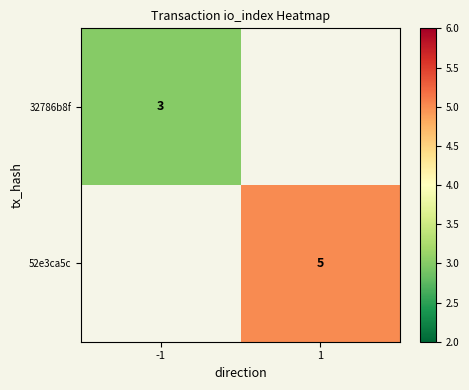

At how many categories does at least one series exceed 4?

1